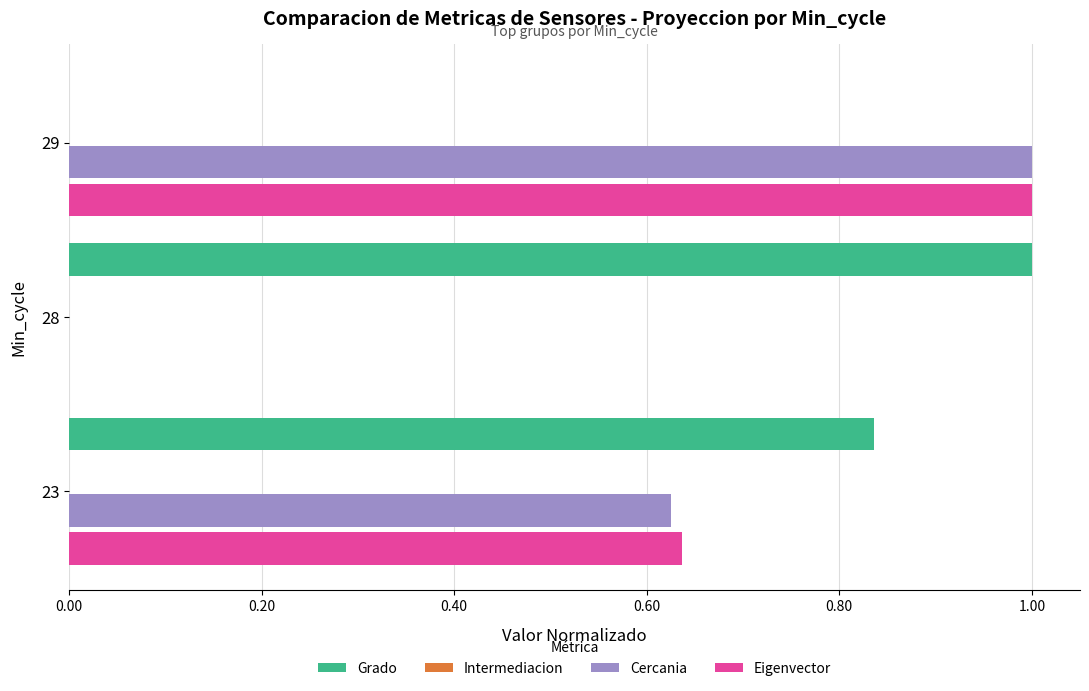

The value of Intermediacion at 0.00 is 0.0. True or false?

False